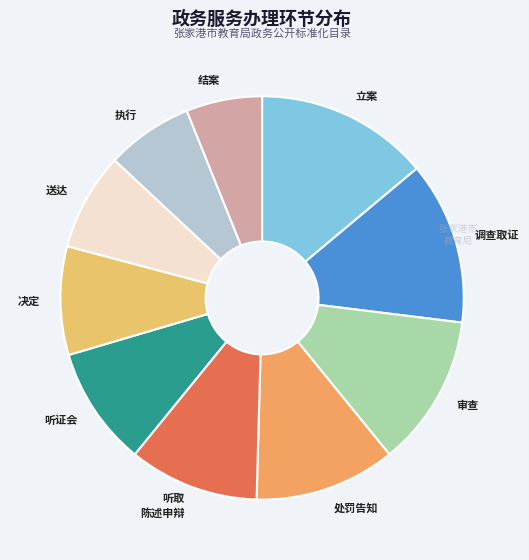

How many segments does this pie chart have?

10